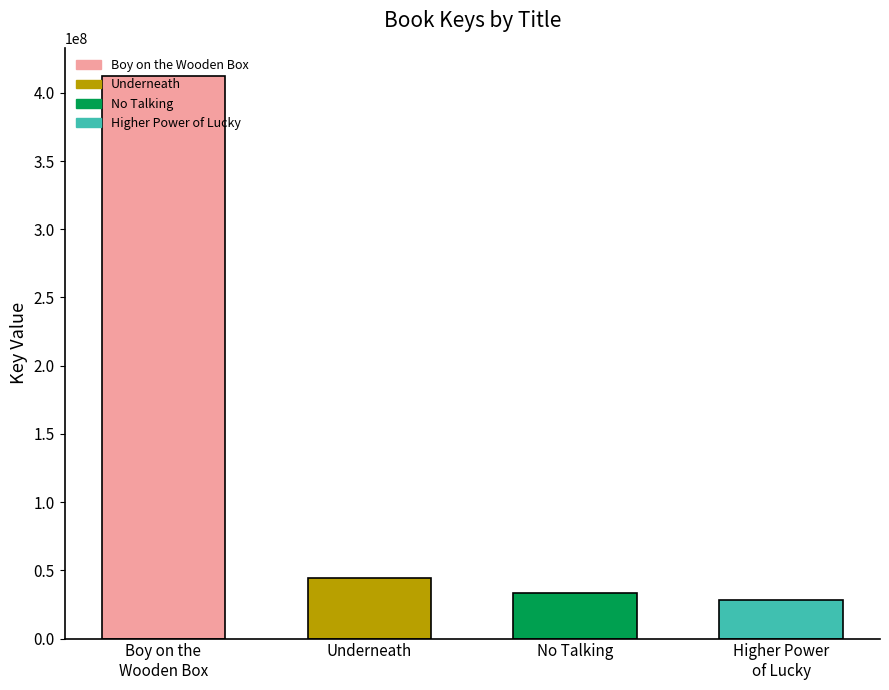

Are the bars grouped side by side (vs. stacked)?

No